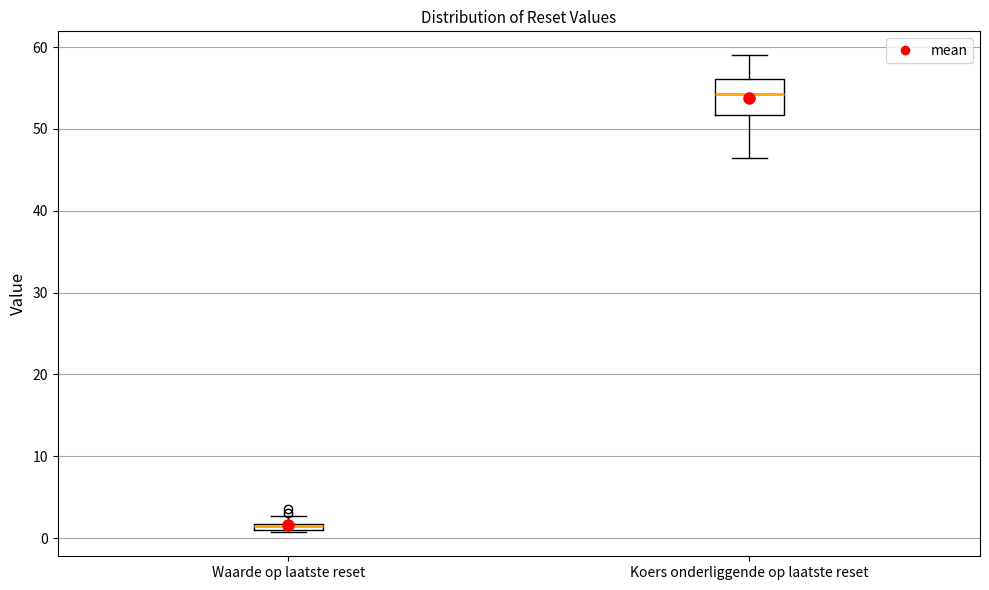

Which box's median line is the lowest?

Waarde op laatste reset